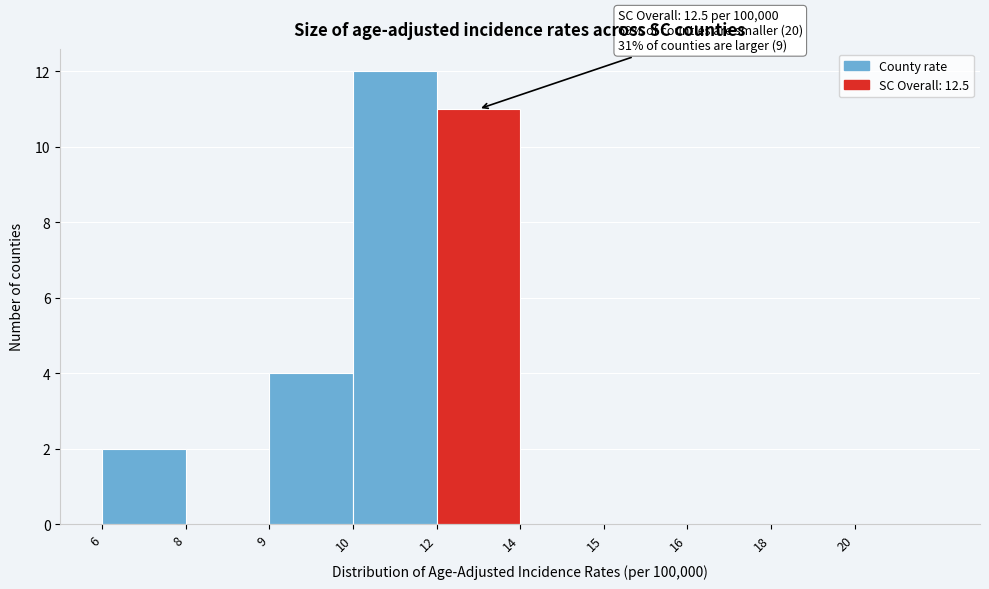

Reading left to right, transcribe all the data shown in this chart.

6=2	8=0	9=4	10=12	12=11	14=0	15=0	16=0	18=0	20=0